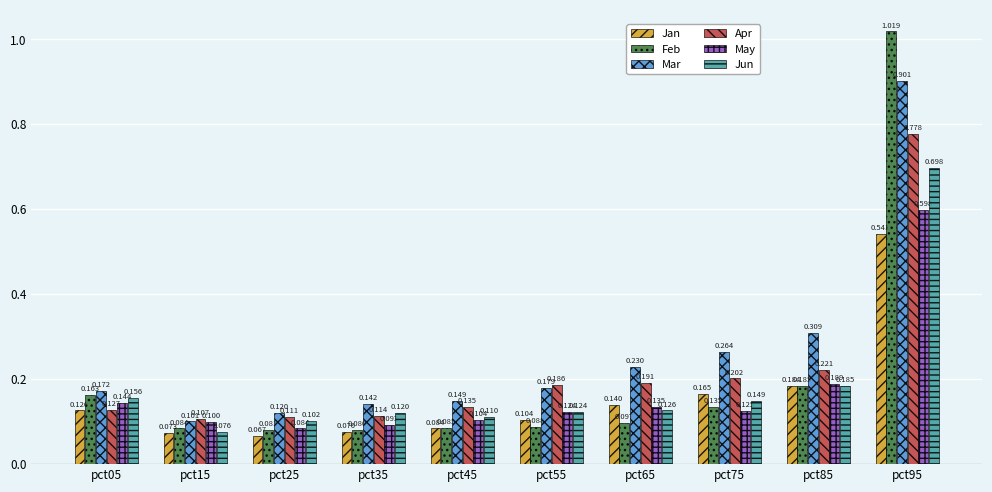

Is the value of May at pct45 greater than the value of Apr at pct95?

No